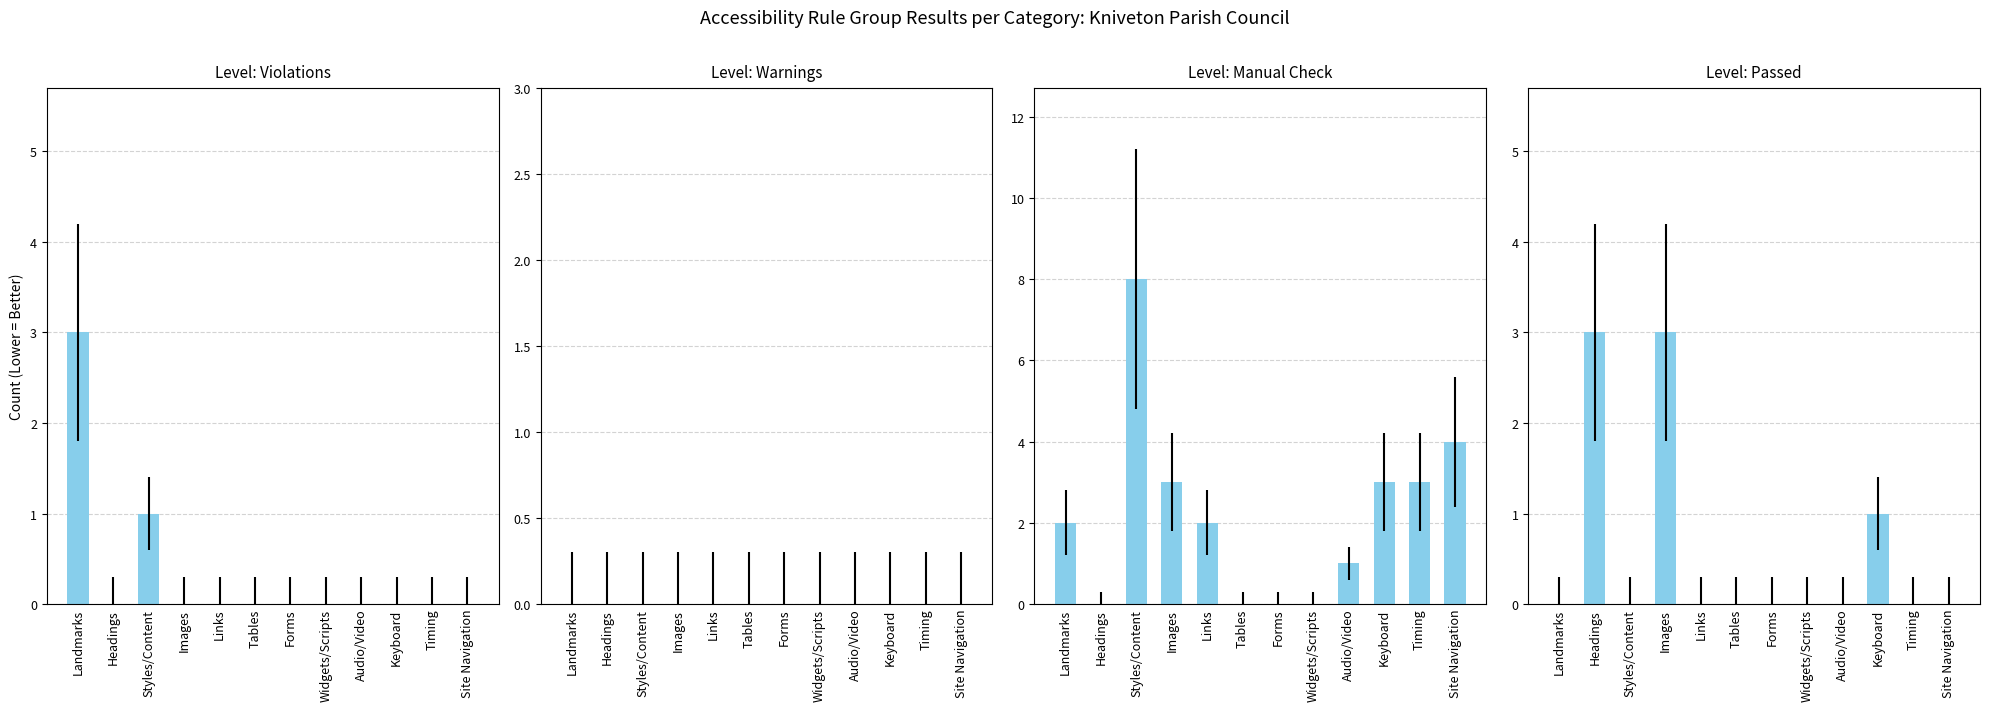

What is the average value of the Passed series?

1